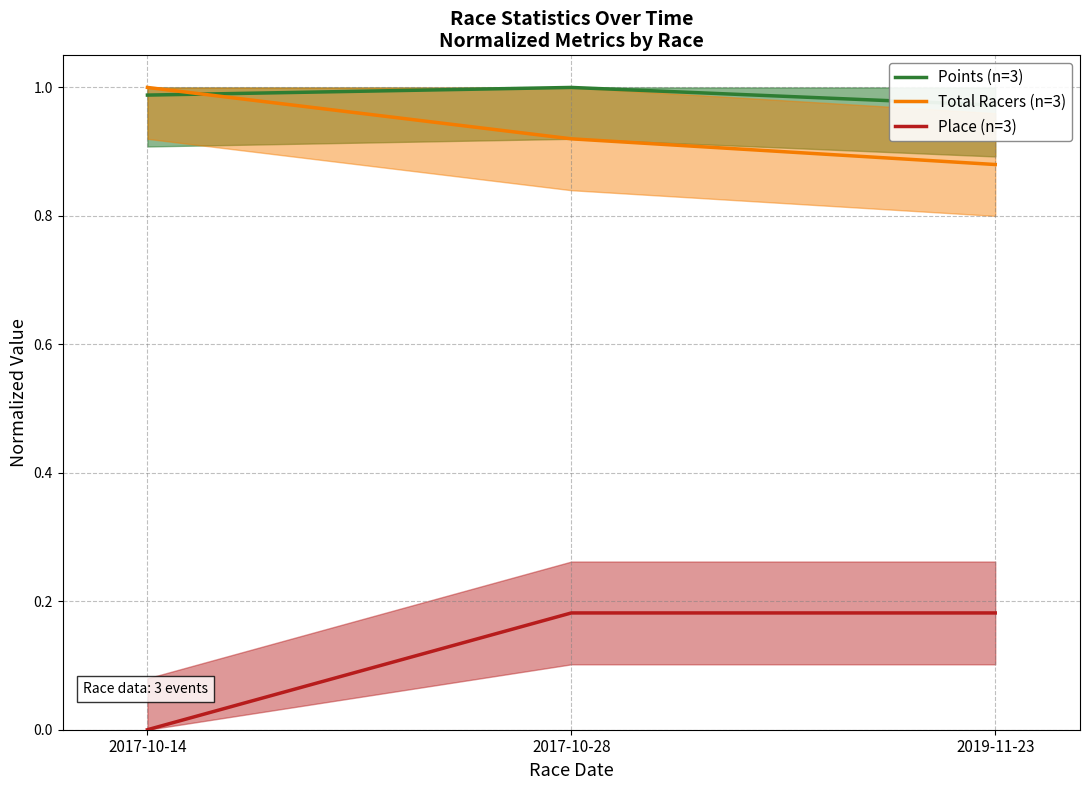

What value does the Total Racers (n=3) series have at 2017-10-28?

0.9